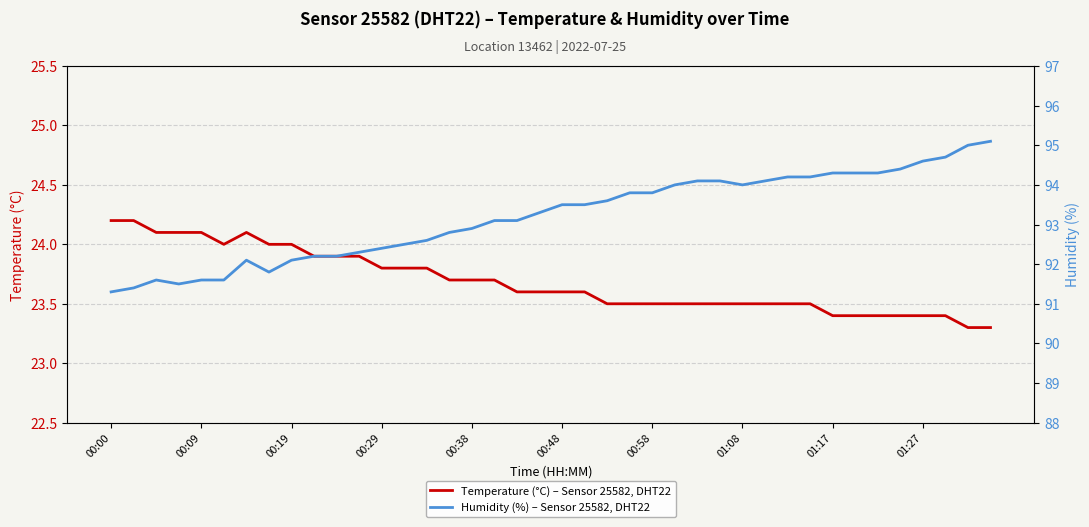

List the series in order of their peak value, lowest first.

Temperature (°C) – Sensor 25582, DHT22, Humidity (%) – Sensor 25582, DHT22